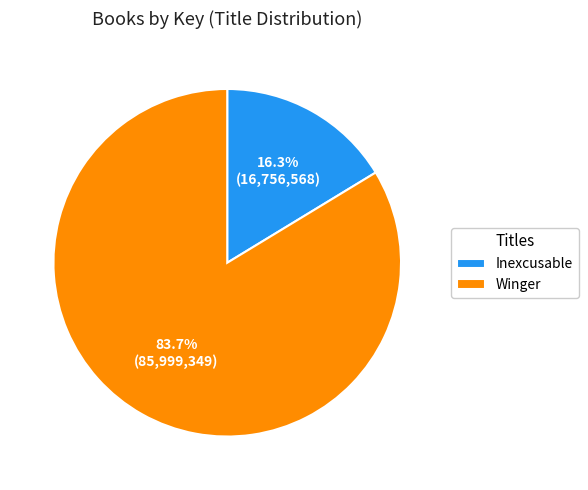

The Inexcusable slice represents 16% of the pie. True or false?

True